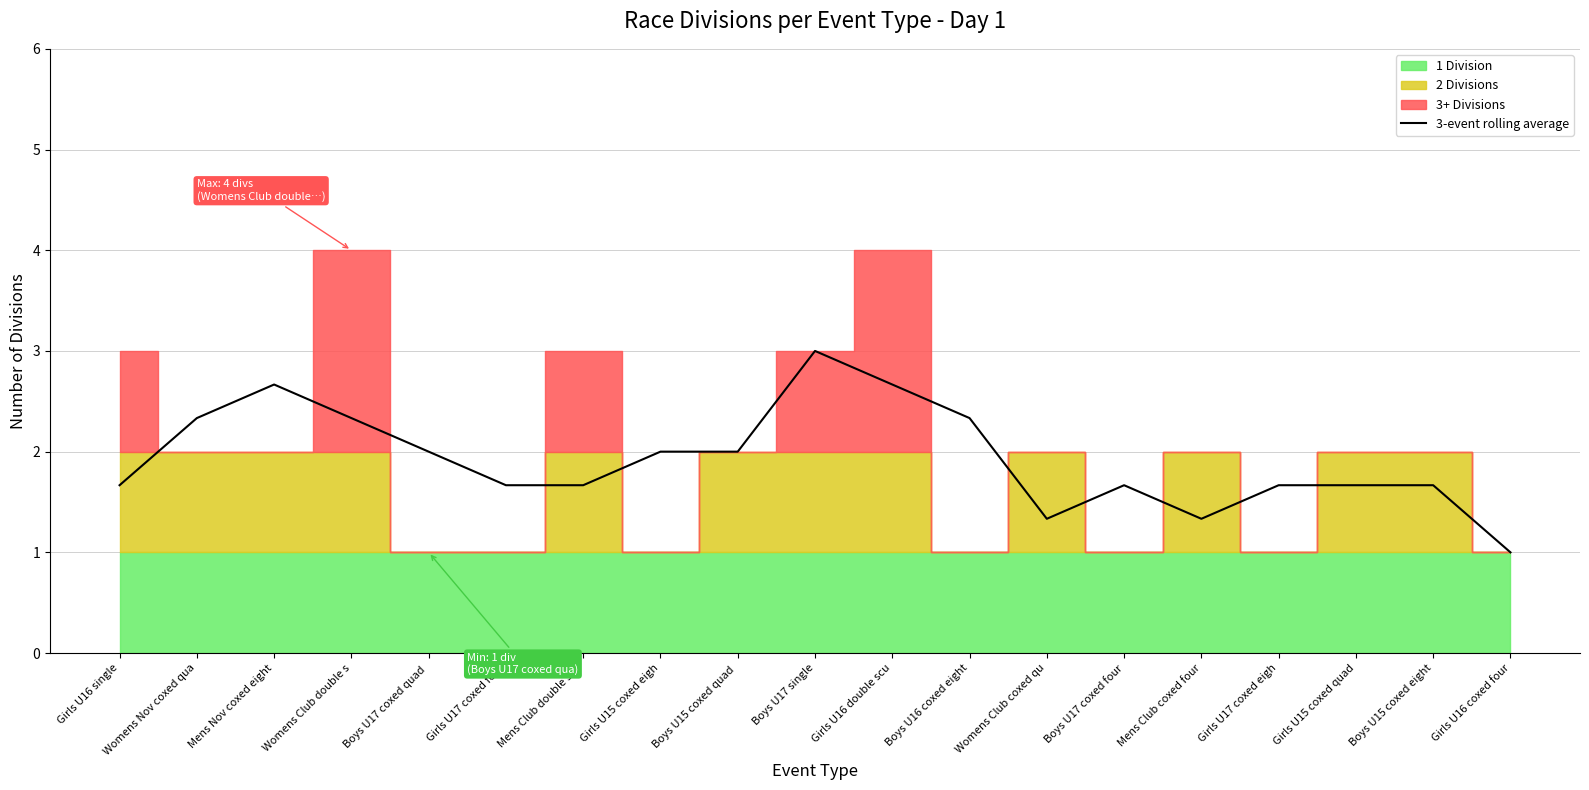

At which label is the value closest to 2?

Girls U15 coxed eigh